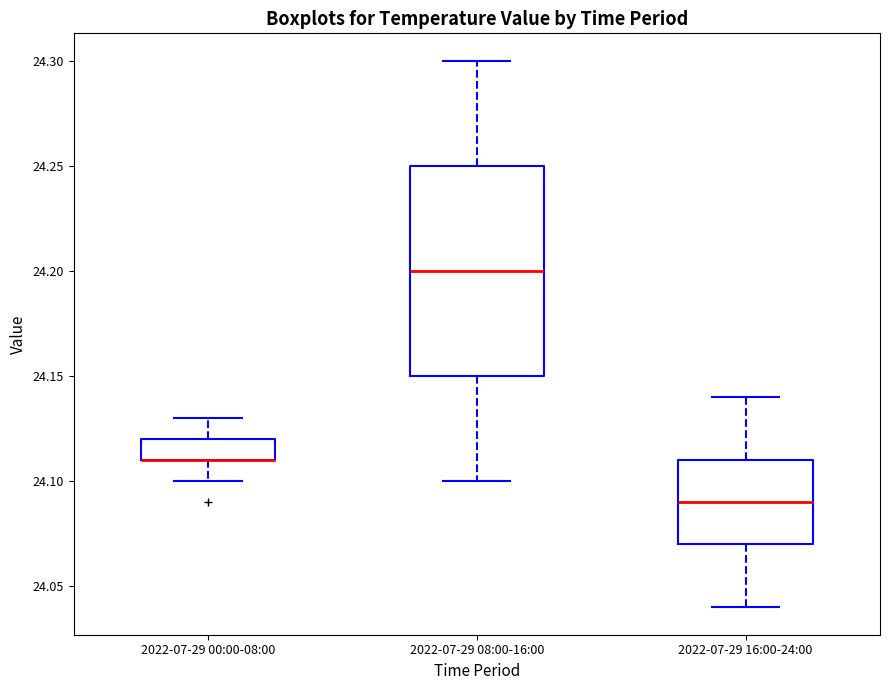

Which box is the tallest, from its lower edge to its upper edge?

2022-07-29 08:00-16:00